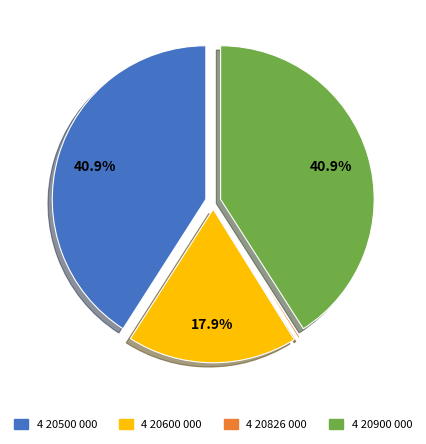

Is there a majority slice in this chart?

No